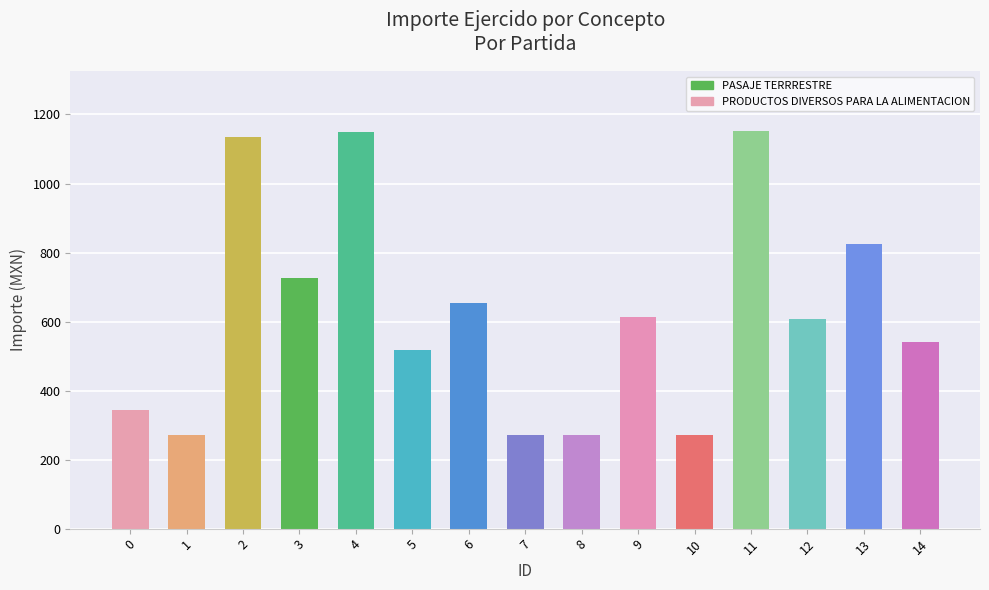

What is the difference between the values at 8 and 14?

270.0